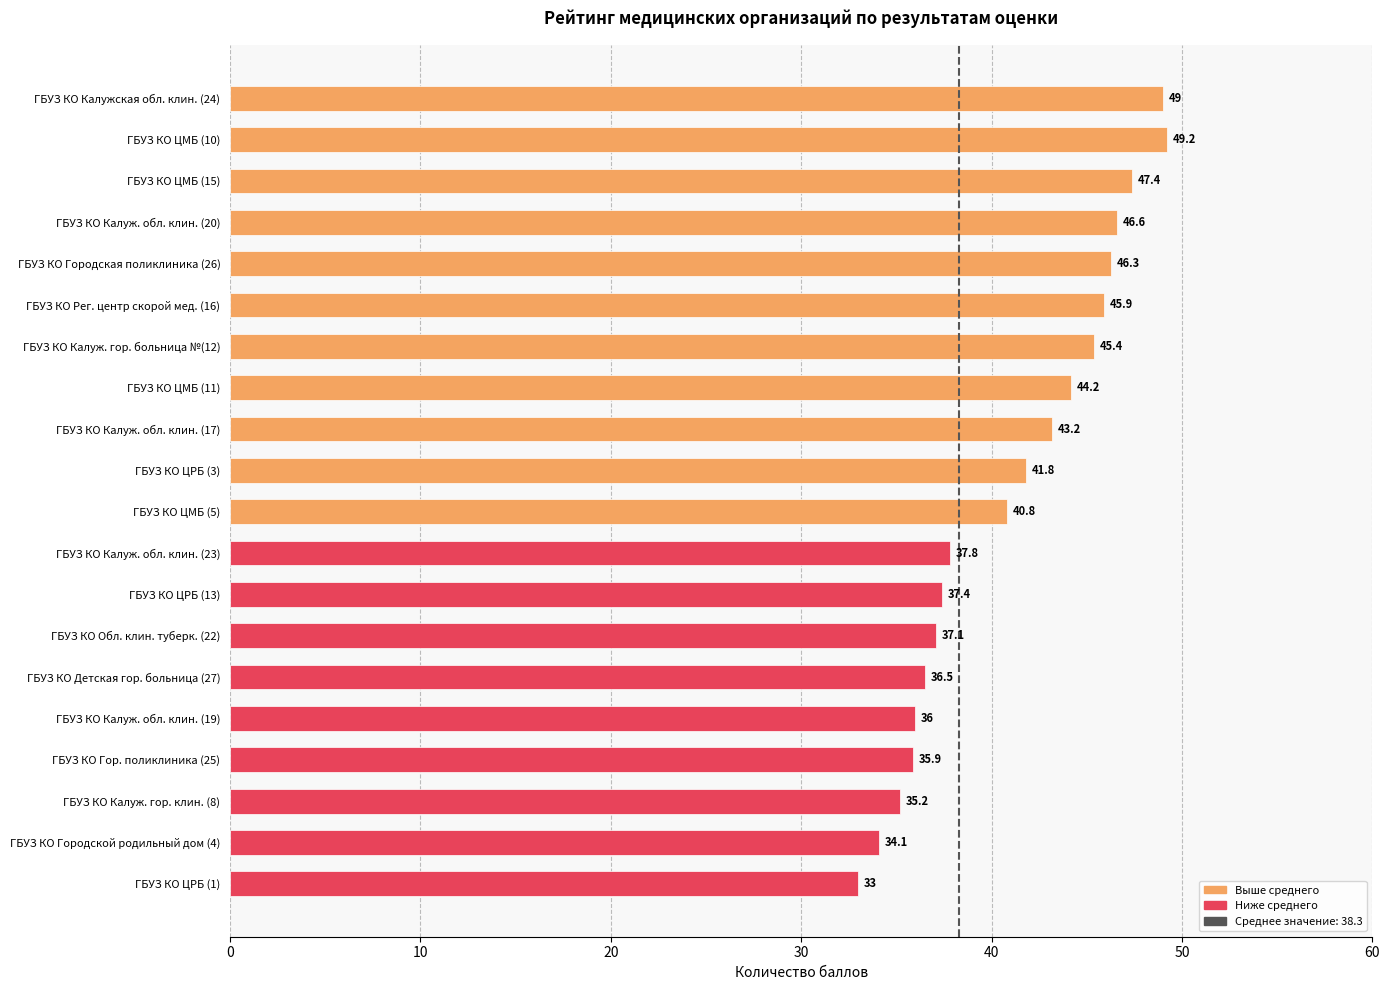

Is it true that the value at ГБУЗ КО Рег. центр скорой мед. (16) is 45.9?

True